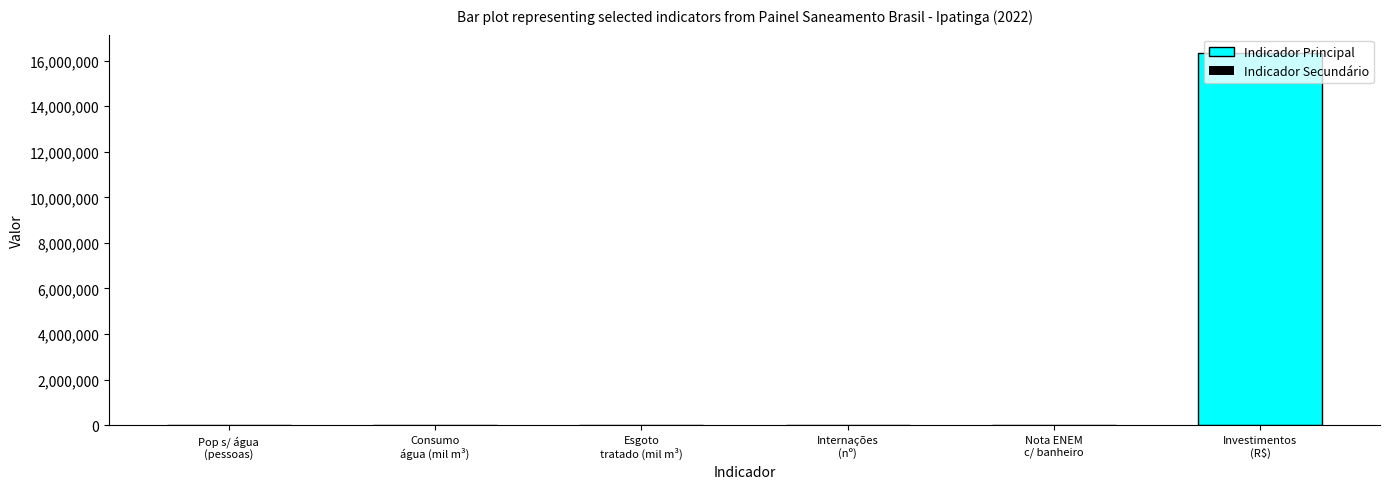

Reading left to right, list all the values displayed in this chart.

Indicador Principal: 18841.0	10838.2	9268.9	81.0	600.2	16324424.5
Indicador Secundário: 1563.8	1569.3	1344.0	34.0	501.6	71.7